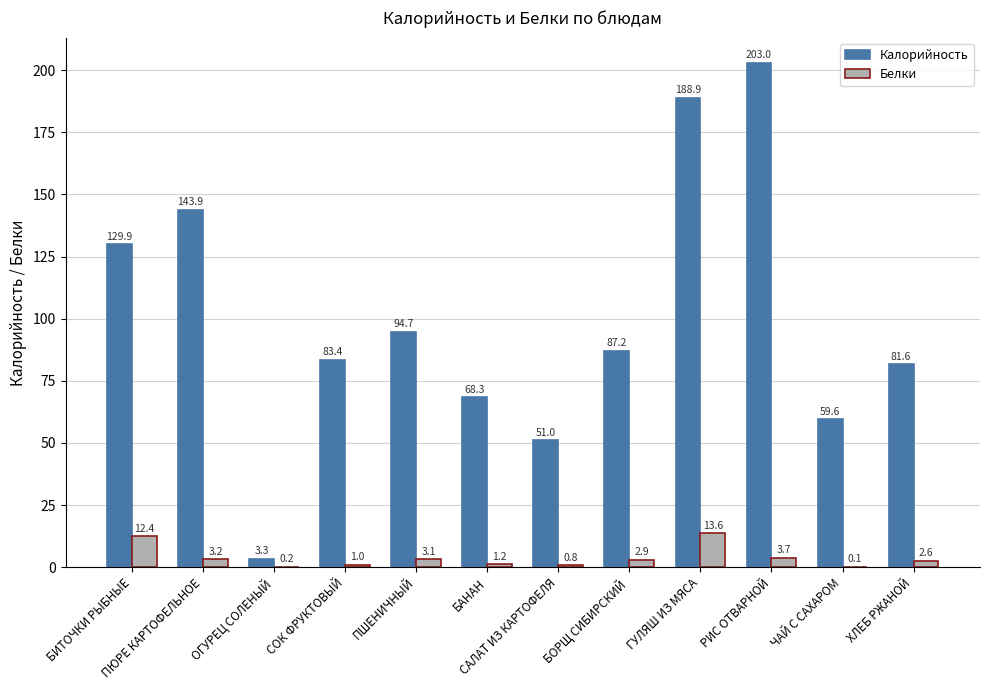

Which series has the largest total across all categories?

Калорийность